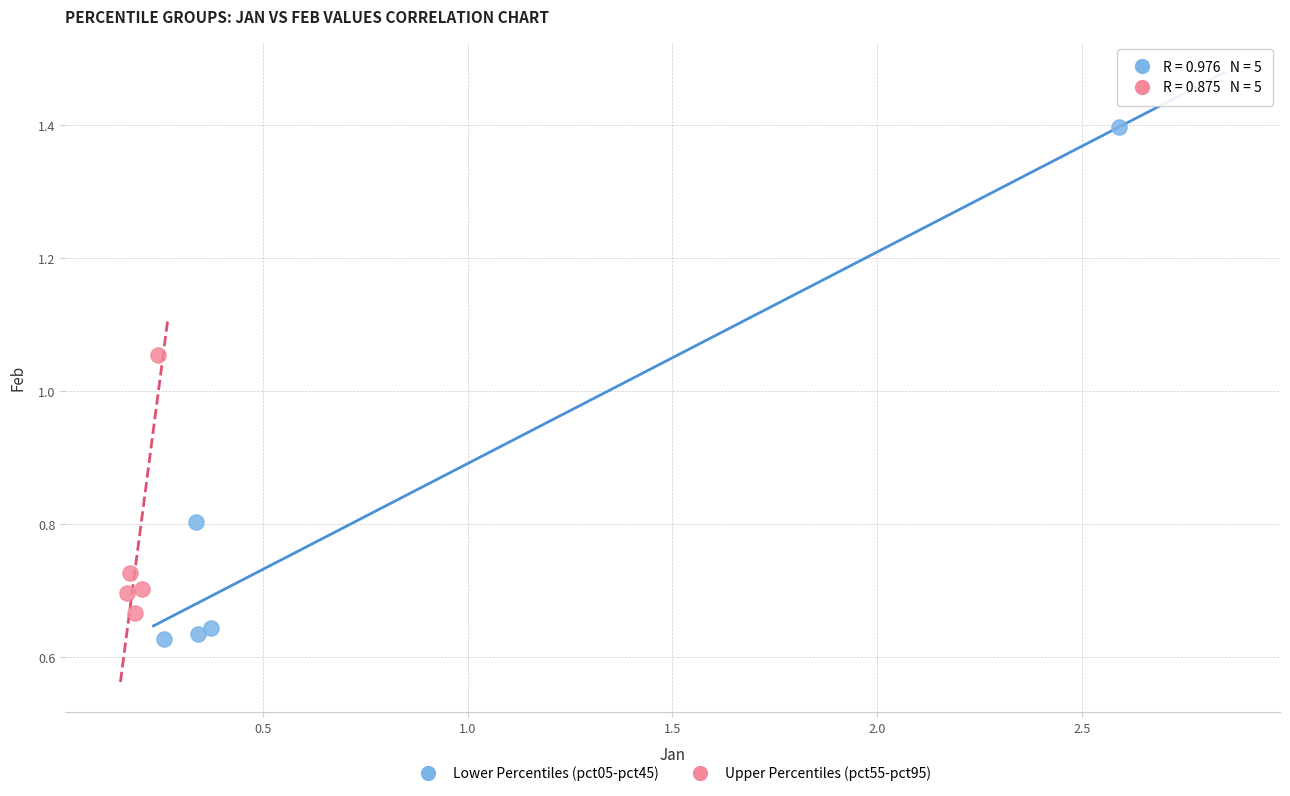

Which series contains the highest Y value?

Lower Percentiles (pct05-pct45)